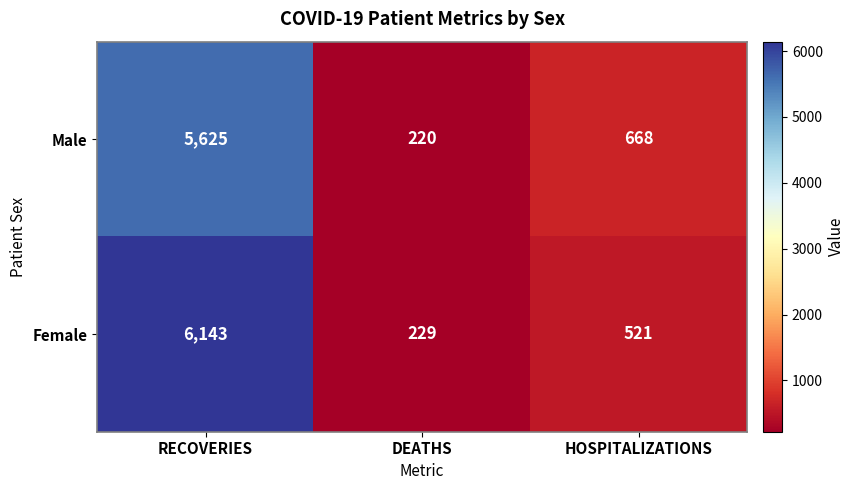

List the series in order of their overall mean, highest first.

Female, Male